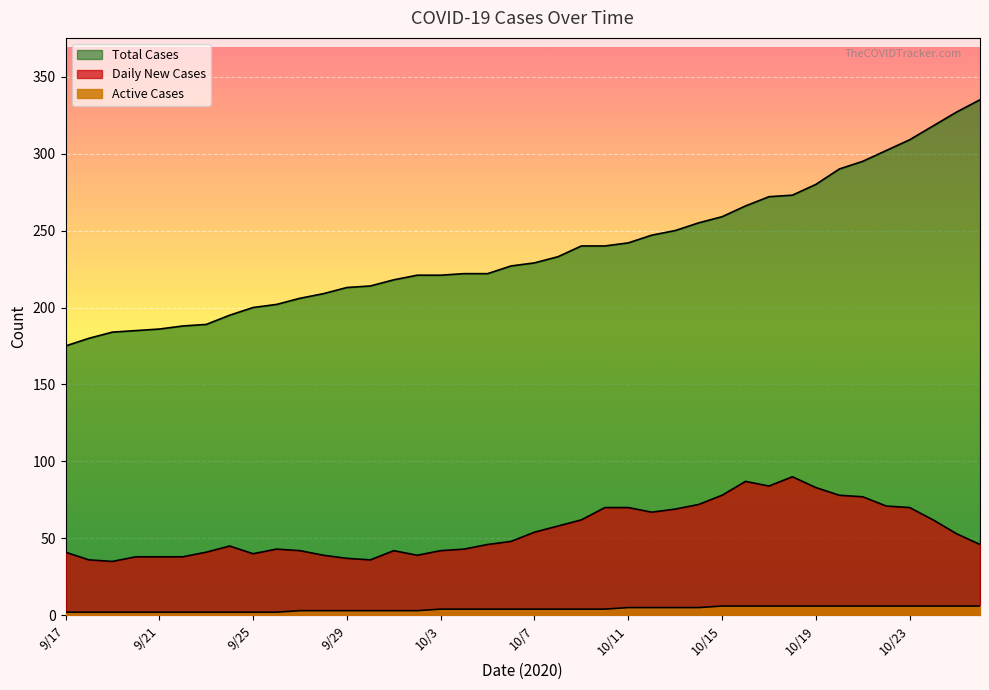

What is the highest value of the Daily New Cases series?

90